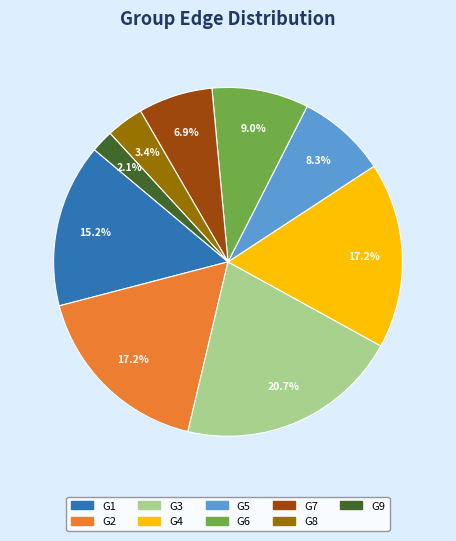

Count the number of slices in the pie.

9